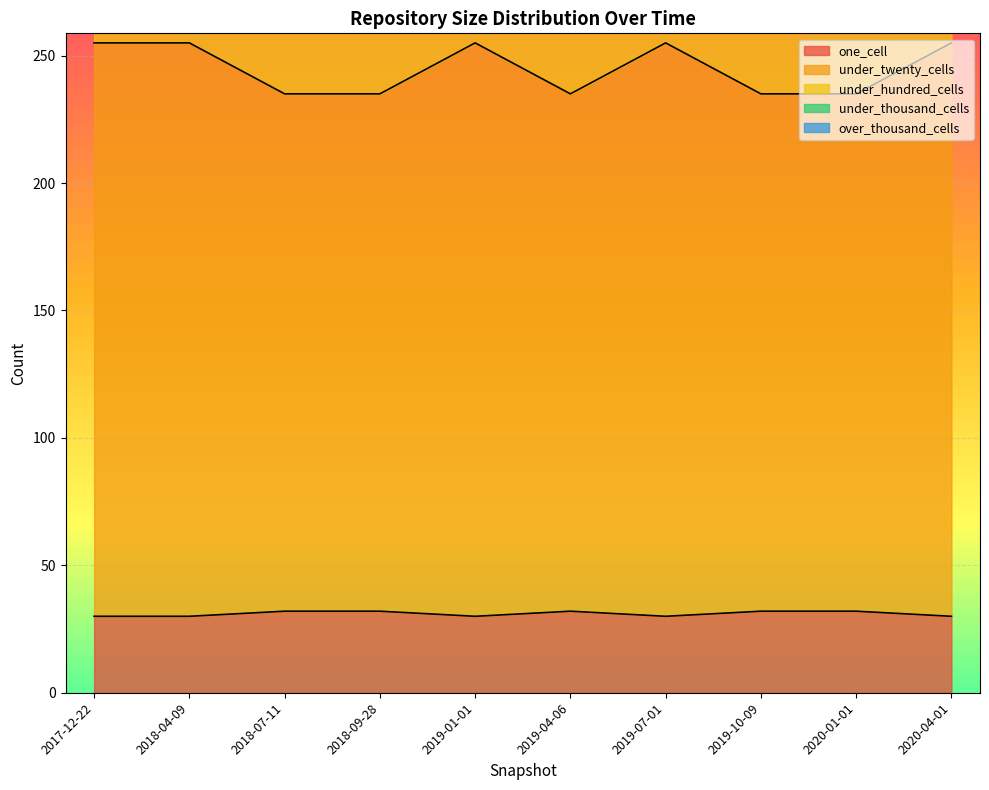

Reading left to right, extract all data points from this chart.

one_cell: 30	30	32	32	30	32	30	32	32	30
under_twenty_cells: 255	255	235	235	255	235	255	235	235	255
under_hundred_cells: 289	289	297	297	289	297	289	297	297	289